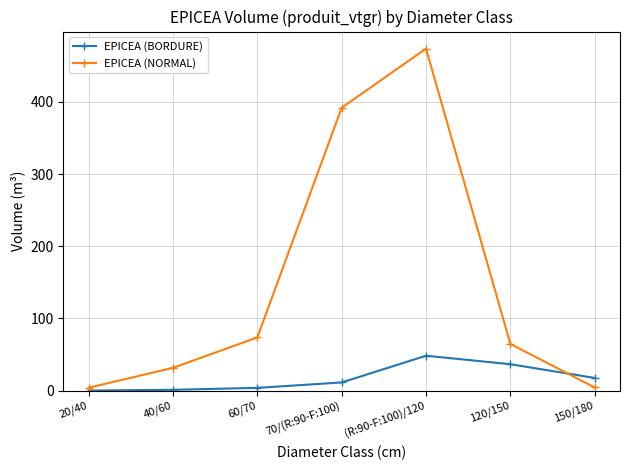

List the series in order of their overall mean, lowest first.

EPICEA (BORDURE), EPICEA (NORMAL)